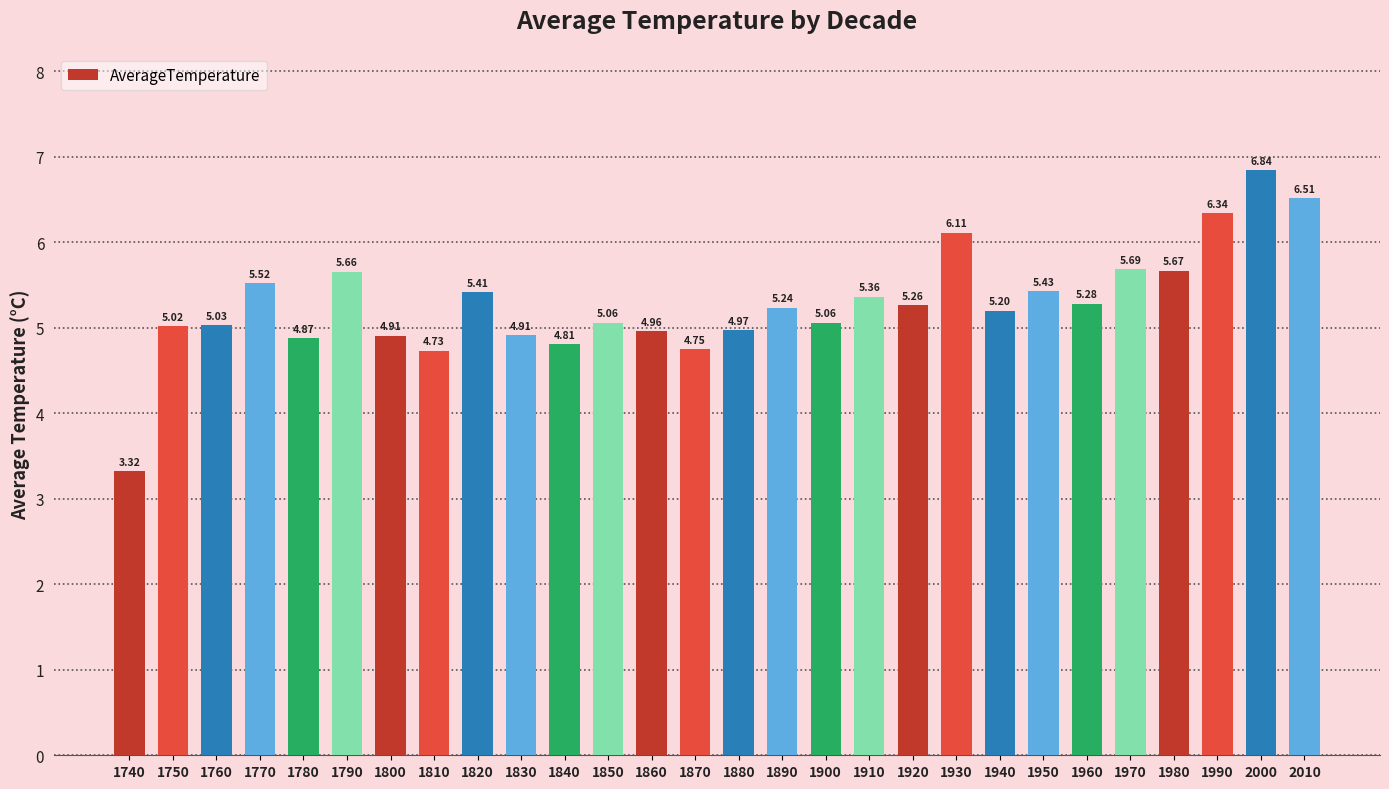

What is the sum of all values?

147.9